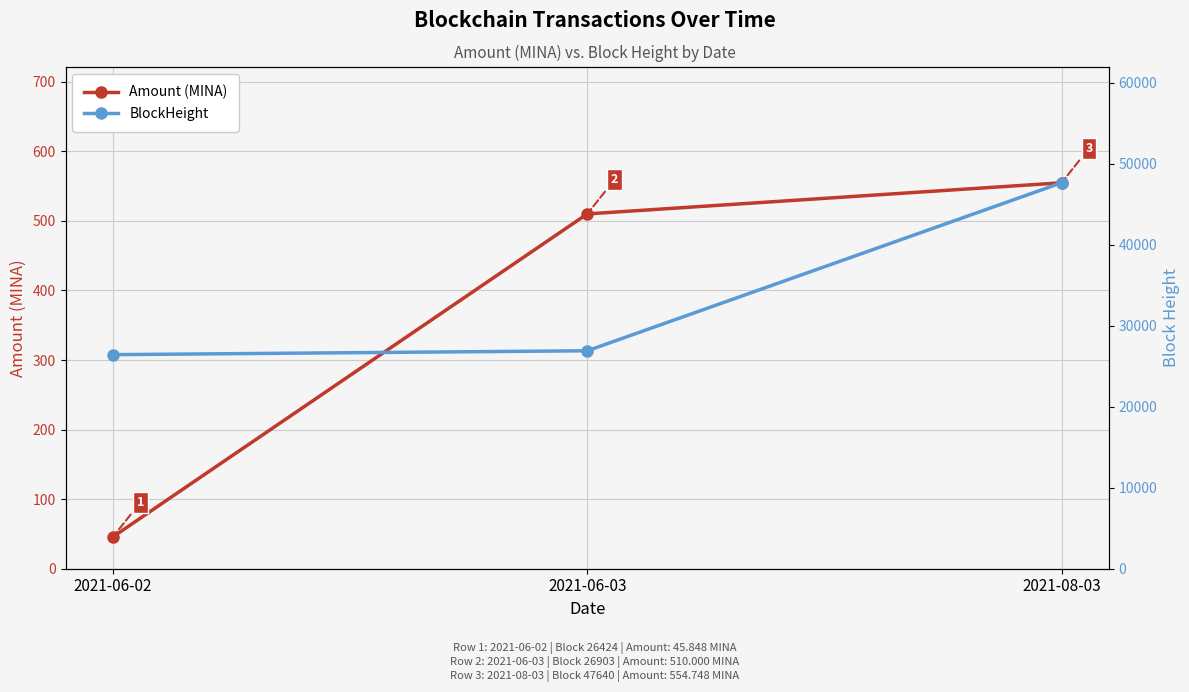

What position from the left is 2021-06-03?

2